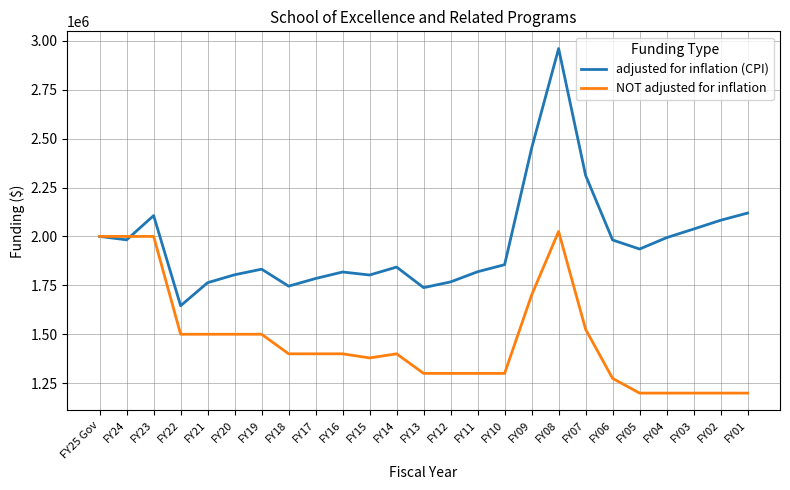

Does the chart display data point markers on the line(s)?

No